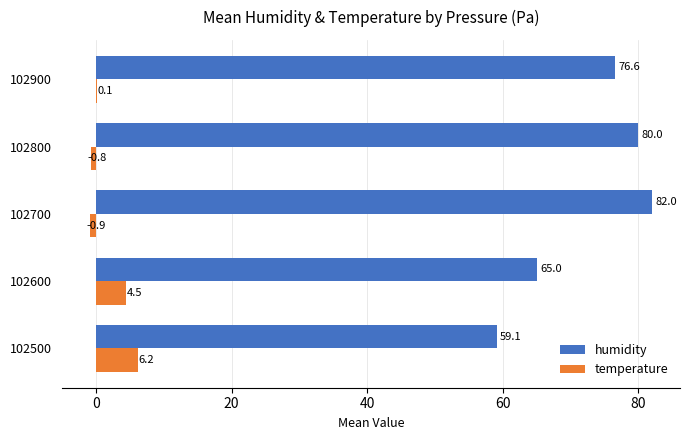

Is it true that temperature equals -0.8 at 102800?

True